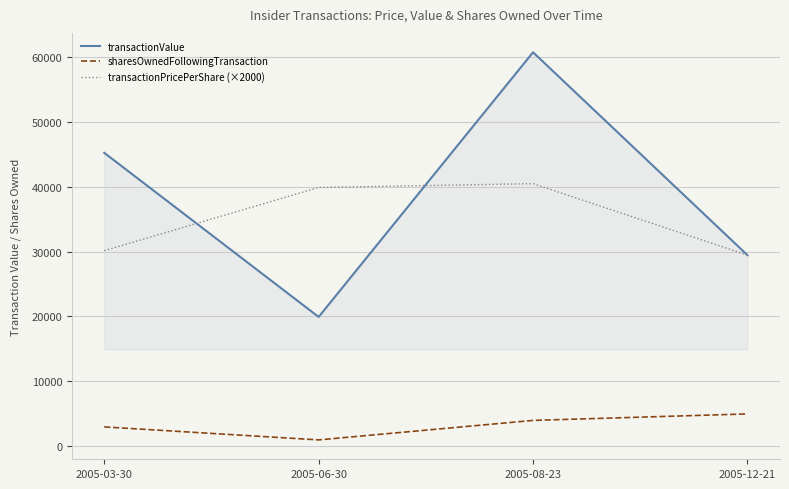

Is the value of transactionPricePerShare (×2000) at 2005-06-30 greater than the value of sharesOwnedFollowingTransaction at 2005-08-23?

Yes